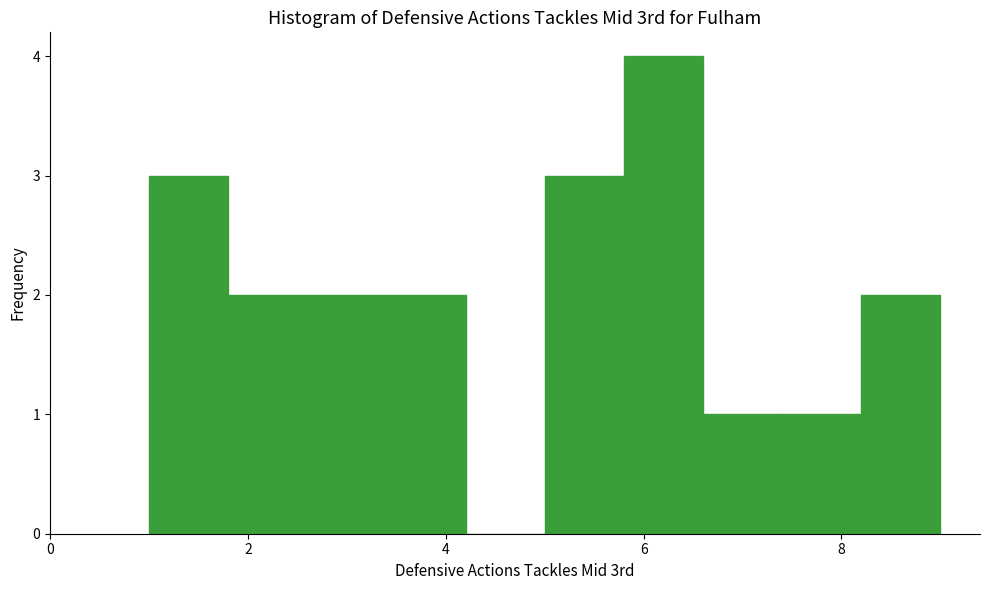

Which range on the x-axis has the tallest bar?

5.8 to 6.6